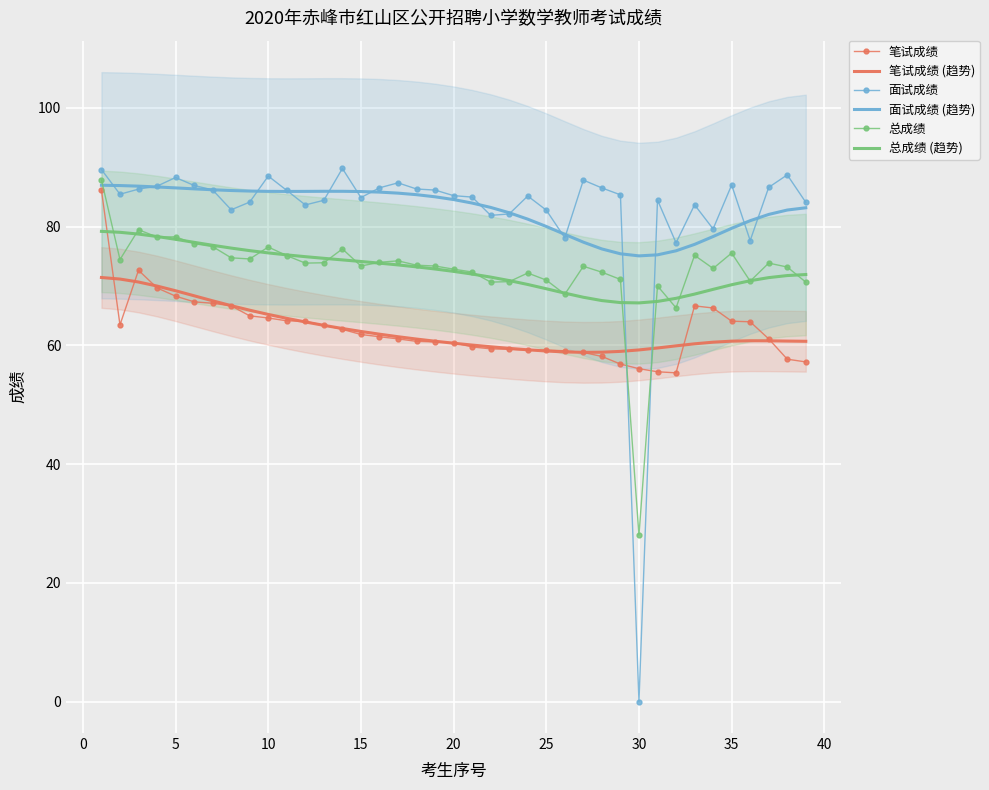

What is the lowest value of the 笔试成绩 series?

55.4